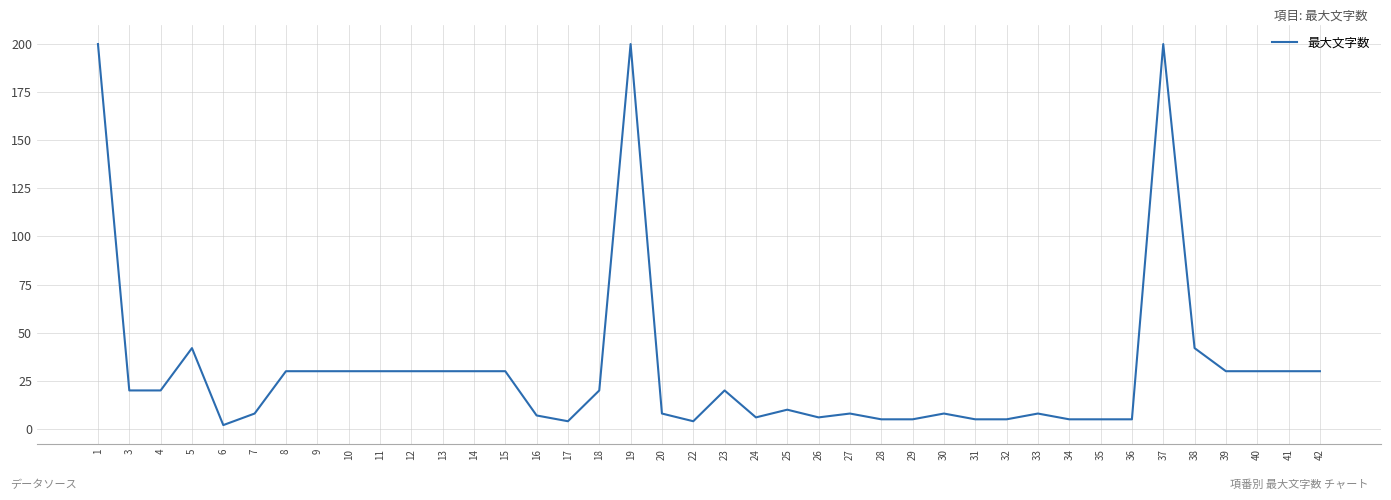

What is the maximum value shown in the chart?

200